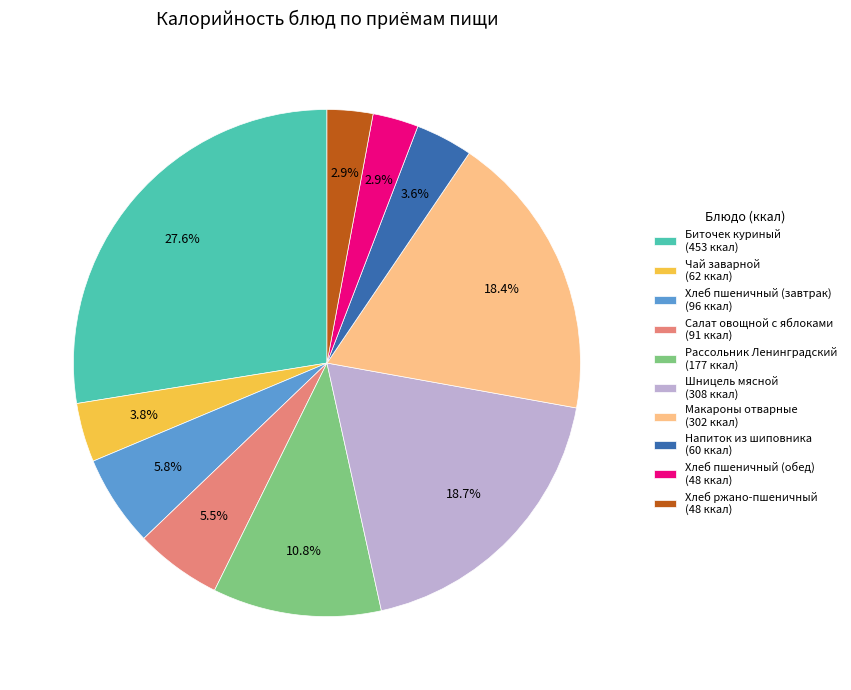

Combined, do Хлеб пшеничный (завтрак) and Биточек куриный account for over 50%?

No